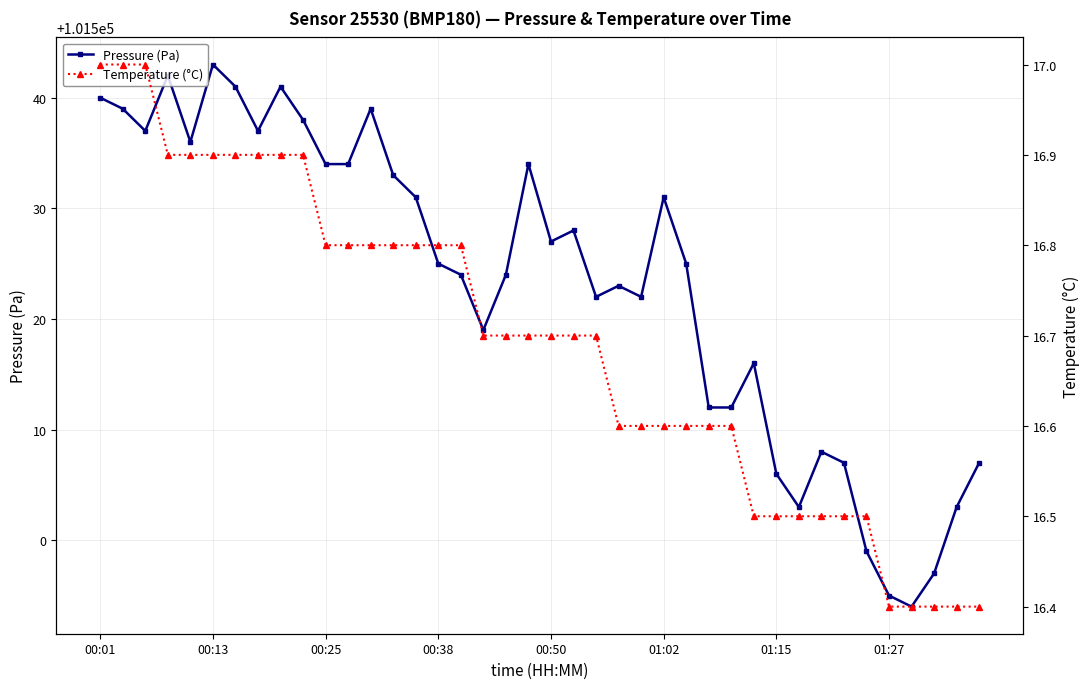

What is the label of the 29th point from the left?

28